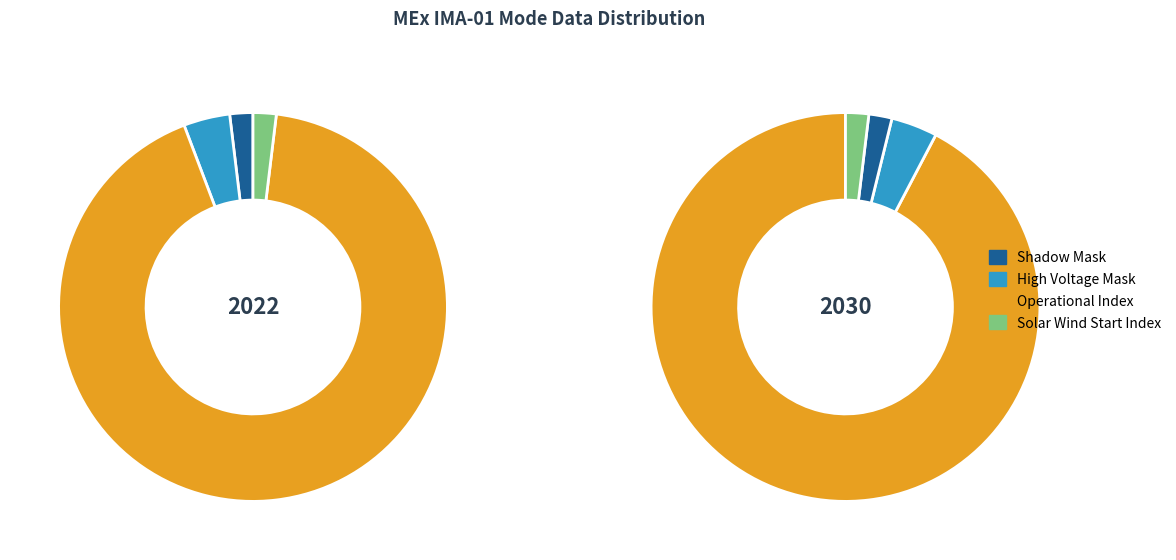

How many slices are in this pie chart?

8